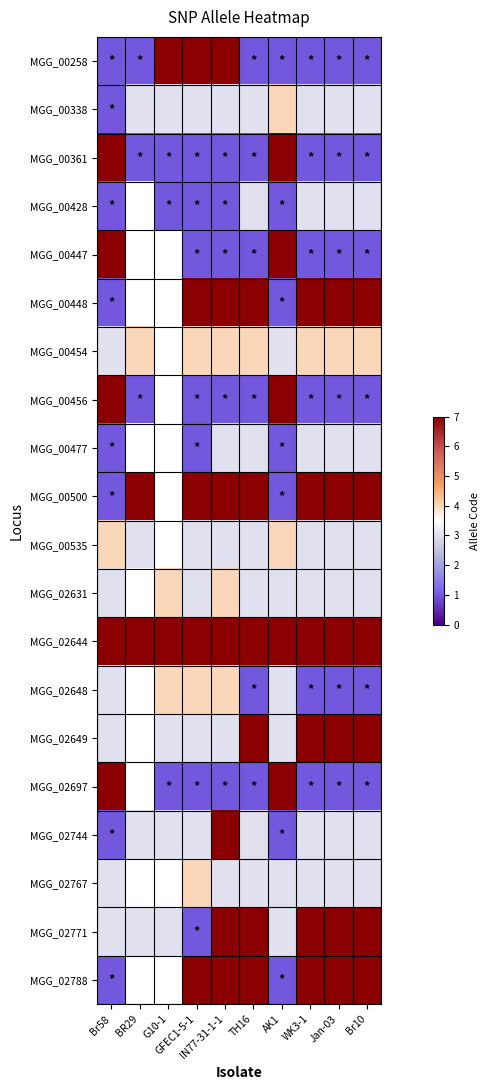

What is the difference between the second highest and minimum values in the MGG_00338 series?

2.0